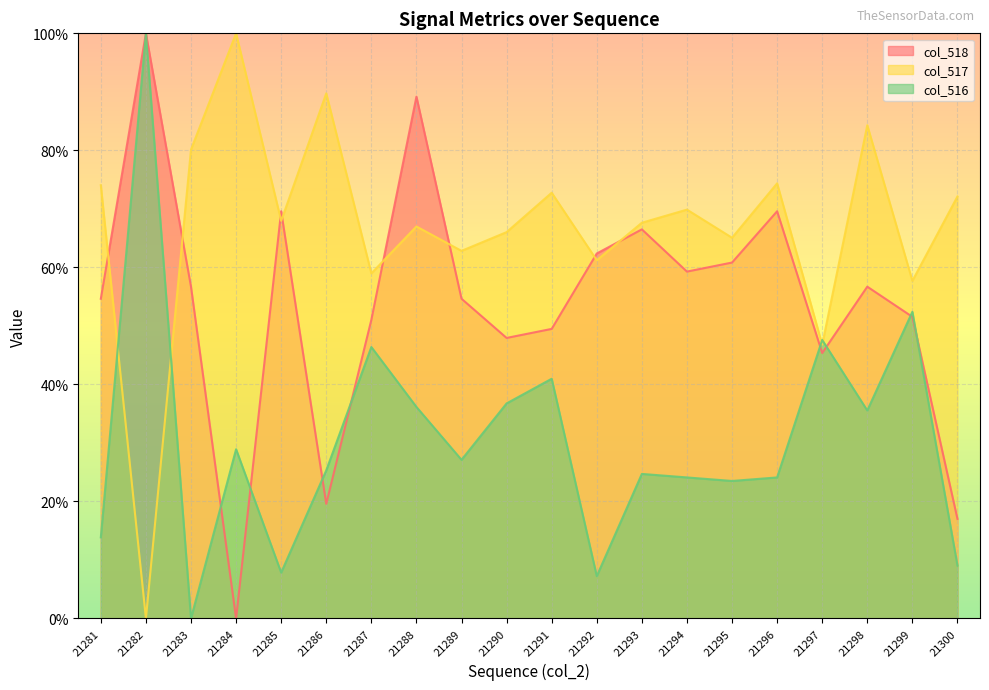

Which series has the largest range (max minus min)?

col_518